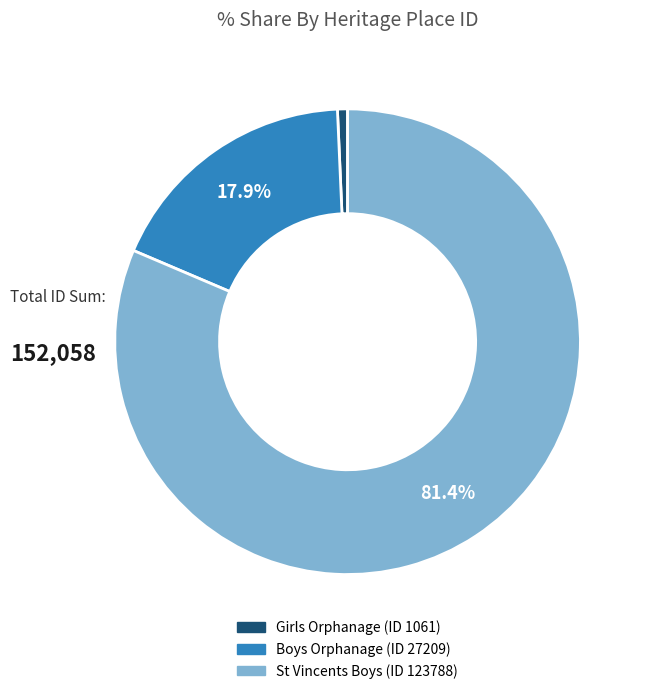

Is there any slice that represents more than half of the pie?

Yes